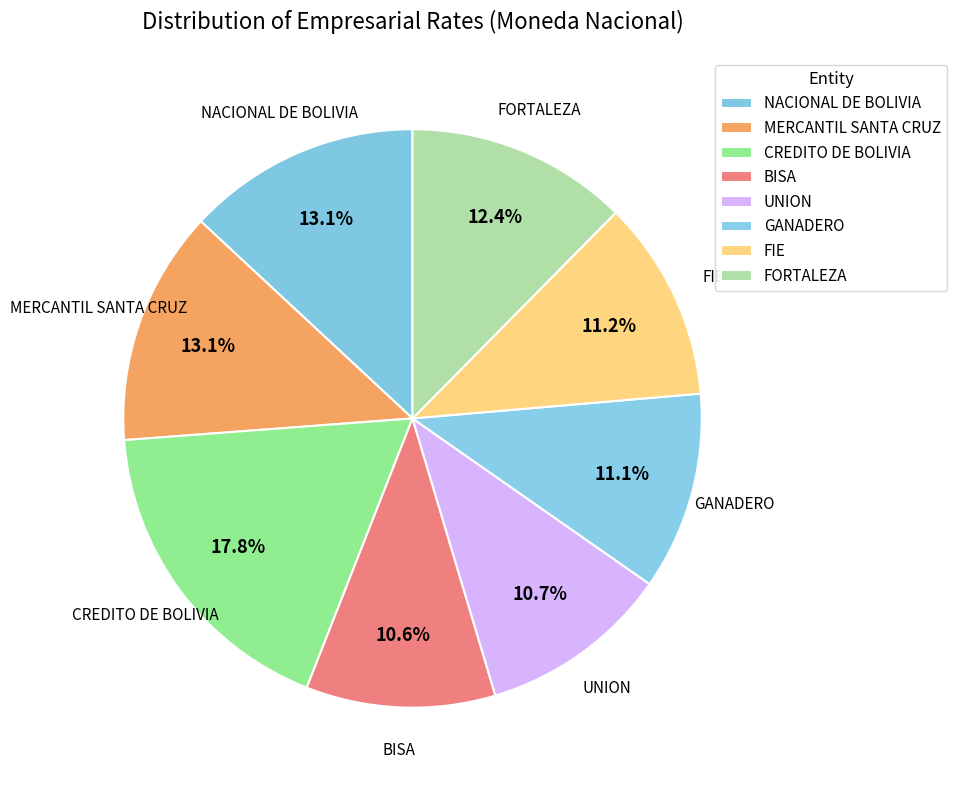

Does any single category account for the majority?

No